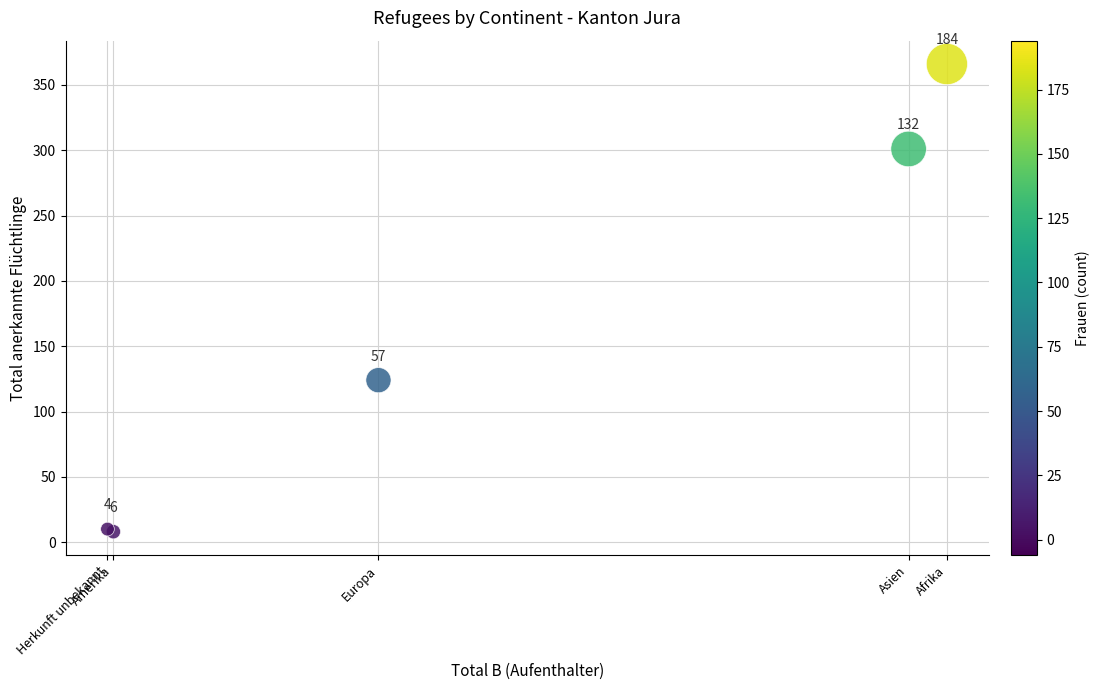

What Y value in the scatter plot is closest to 187?

124